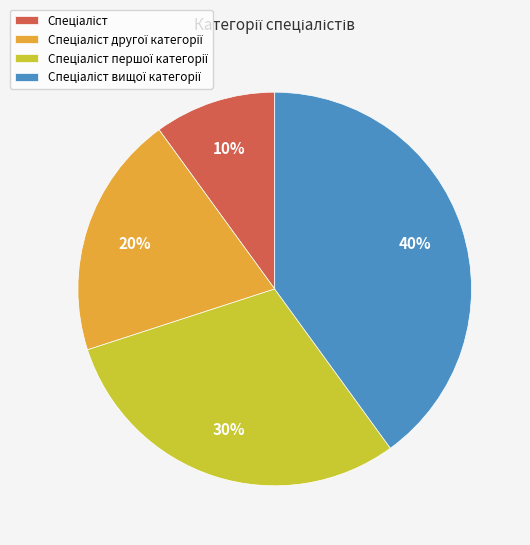

Is there a majority slice in this chart?

No